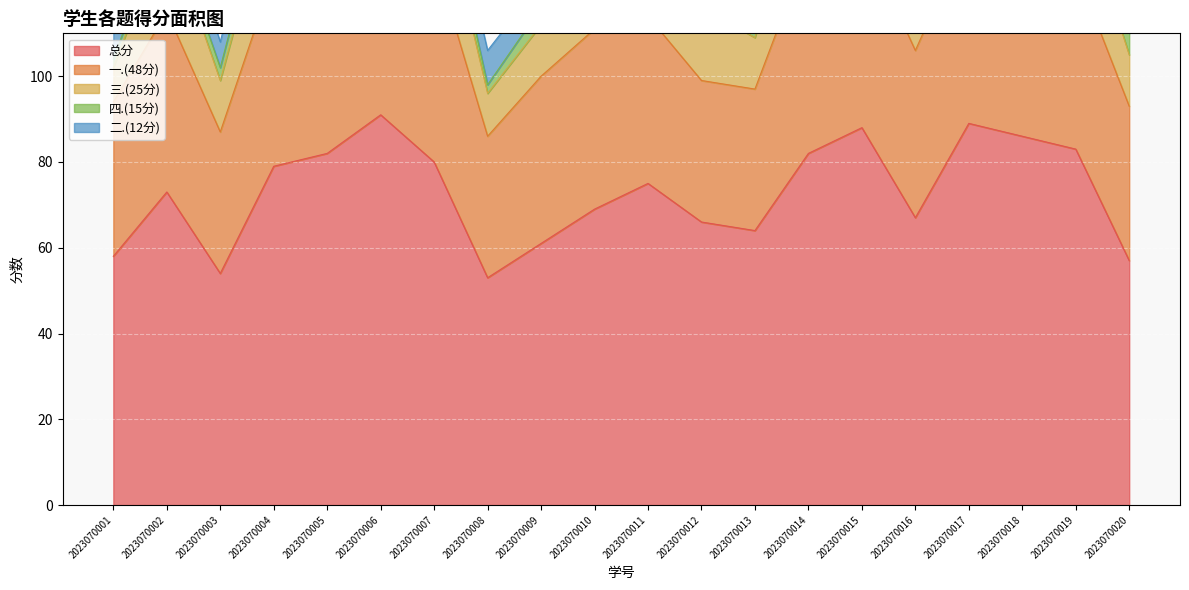

What is the value of the 三.(25分) point at the 20th from the left?

12